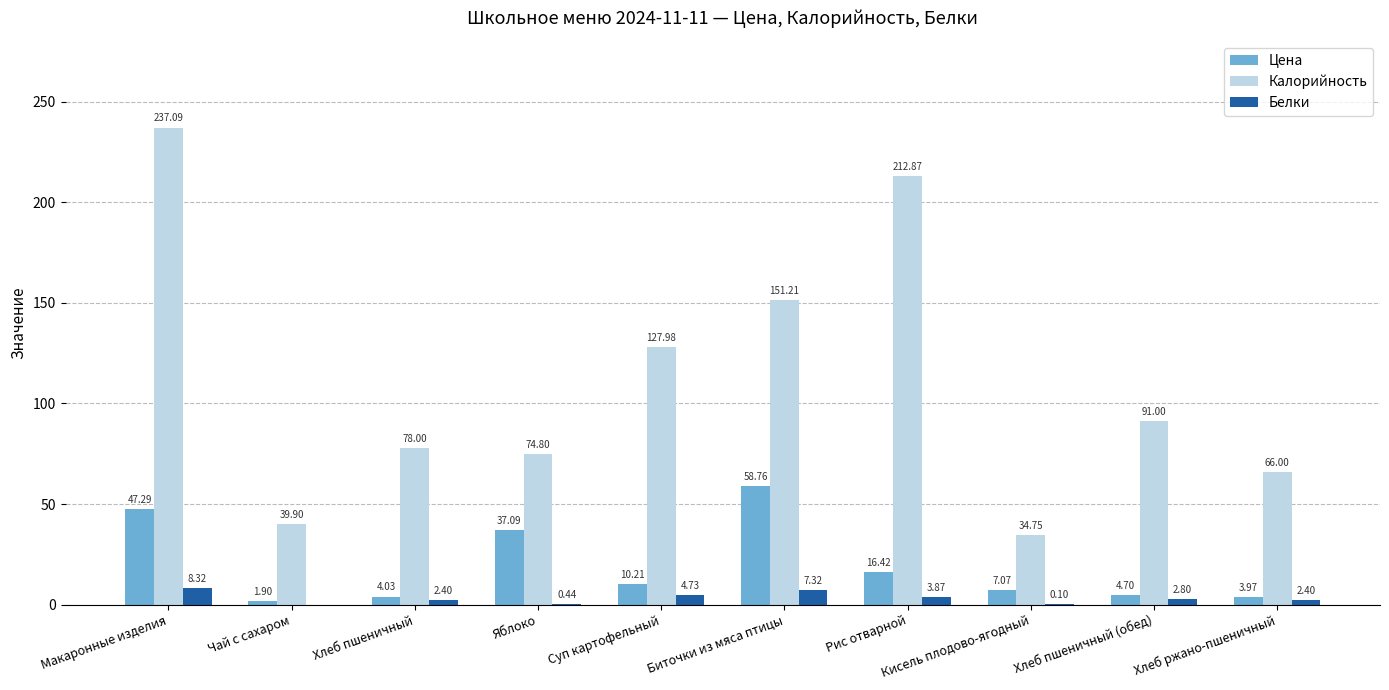

True or false: Цена has a value of 7.1 at Кисель плодово-ягодный.

True